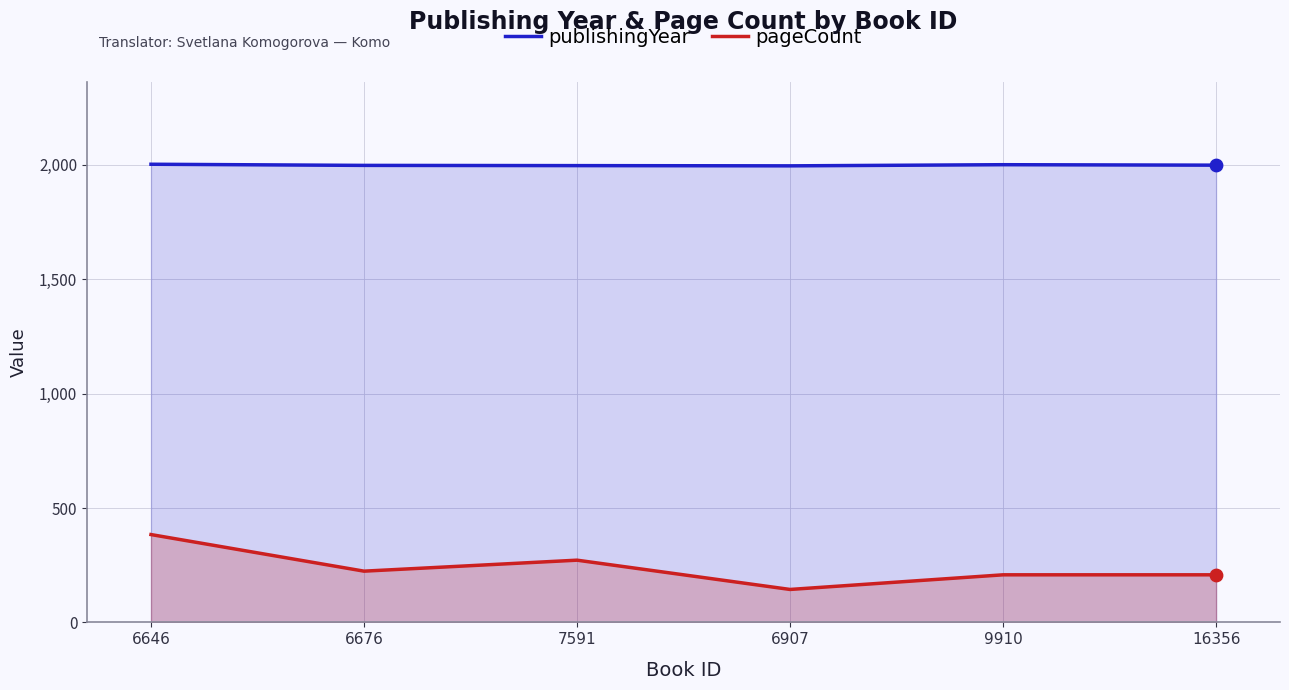

At which category is the sum across all series the highest?

6646